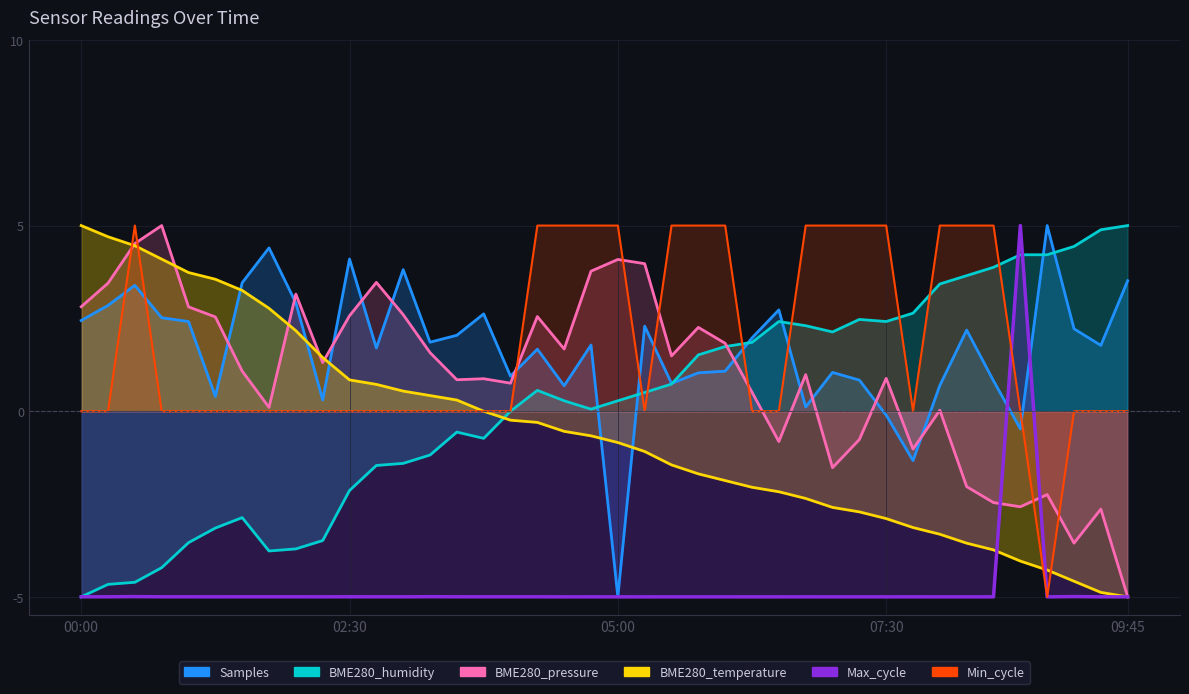

What position from the left is 09:45?

40